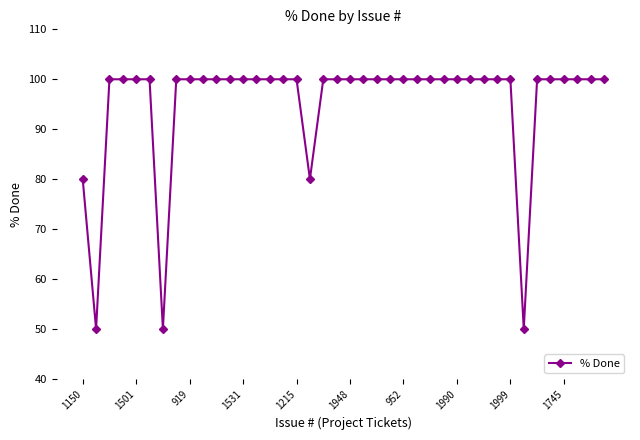

What is the difference between the second highest and minimum values?

50